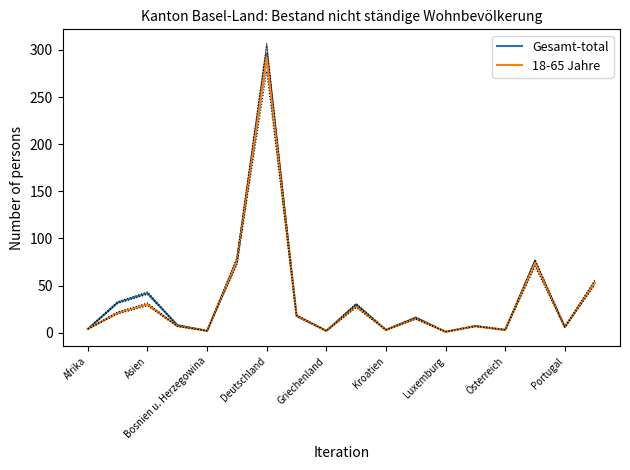

The value of Gesamt-total at Asien is 42. True or false?

True